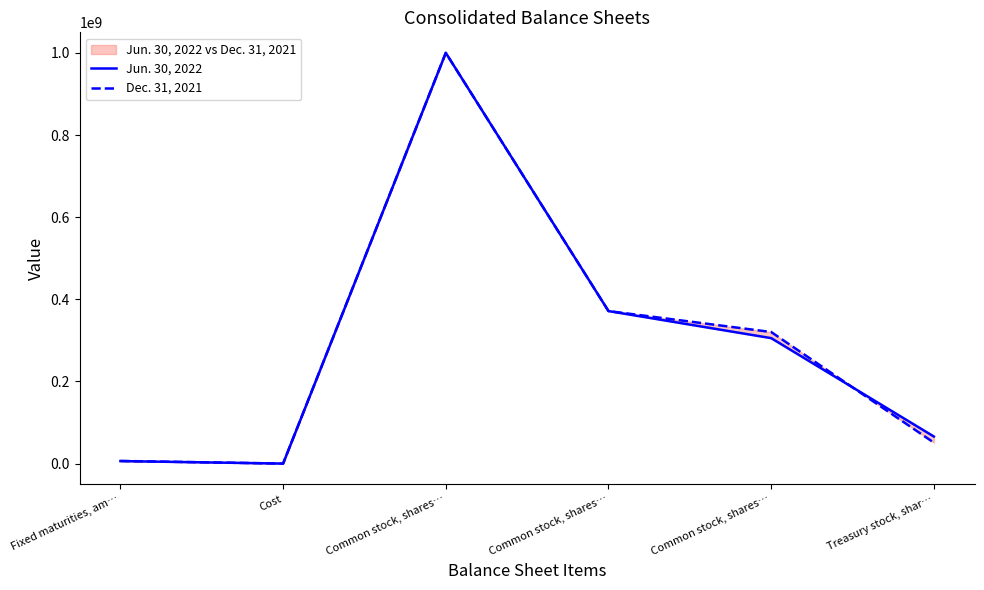

List the labels in order of Dec. 31, 2021 value, largest first.

Common stock, shares…, Common stock, shares…, Common stock, shares…, Treasury stock, shar…, Fixed maturities, am…, Cost